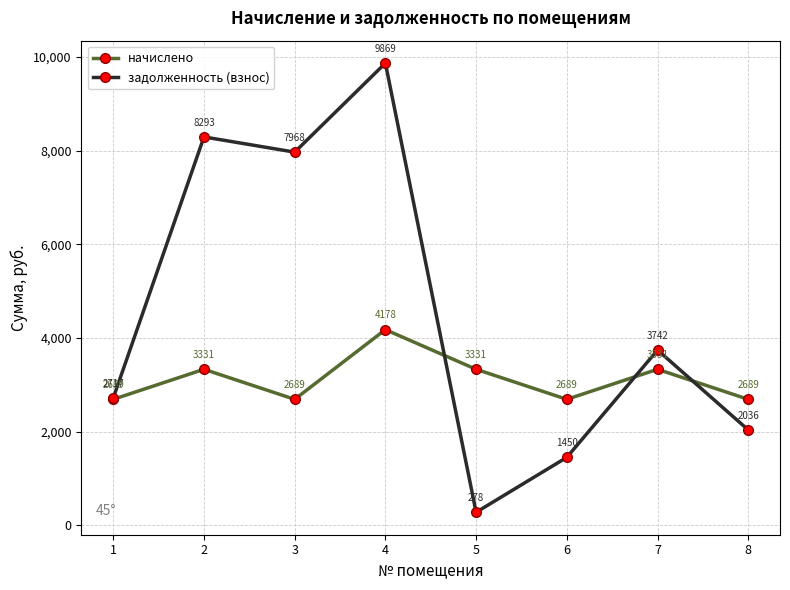

What are all the series names shown in the legend?

начислено, задолженность (взнос)